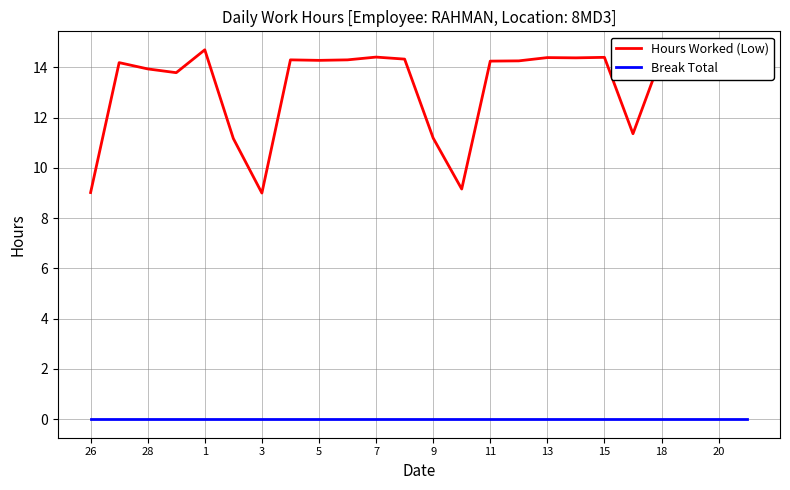

True or false: Hours Worked (Low) and Break Total cross at least once.

False